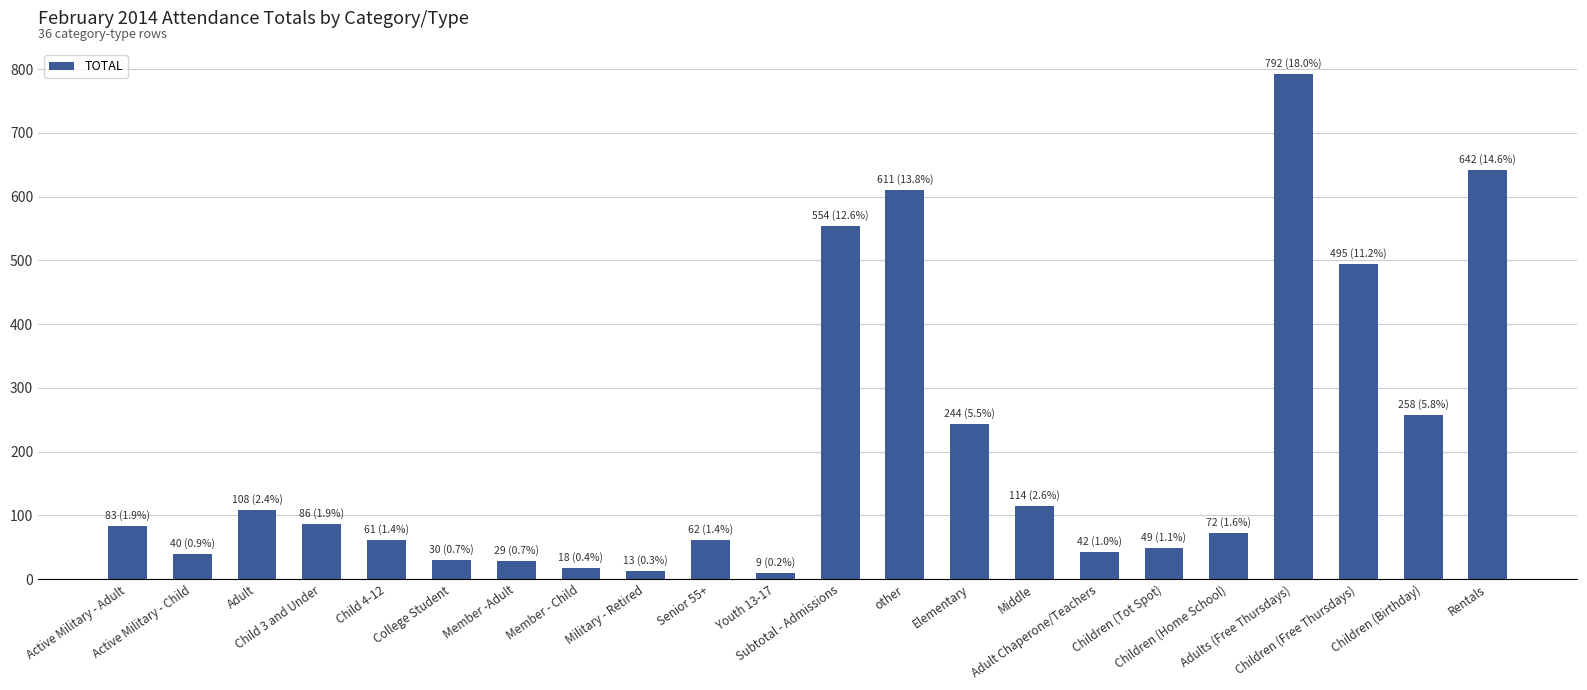

Does the chart contain any negative values?

No